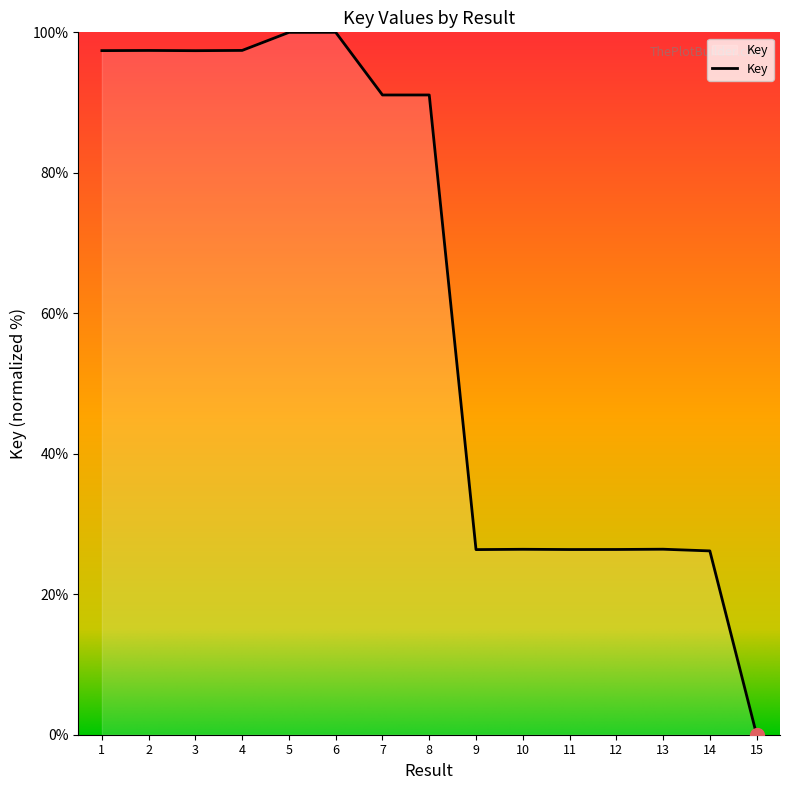

Between 4 and 12, which is larger?

4